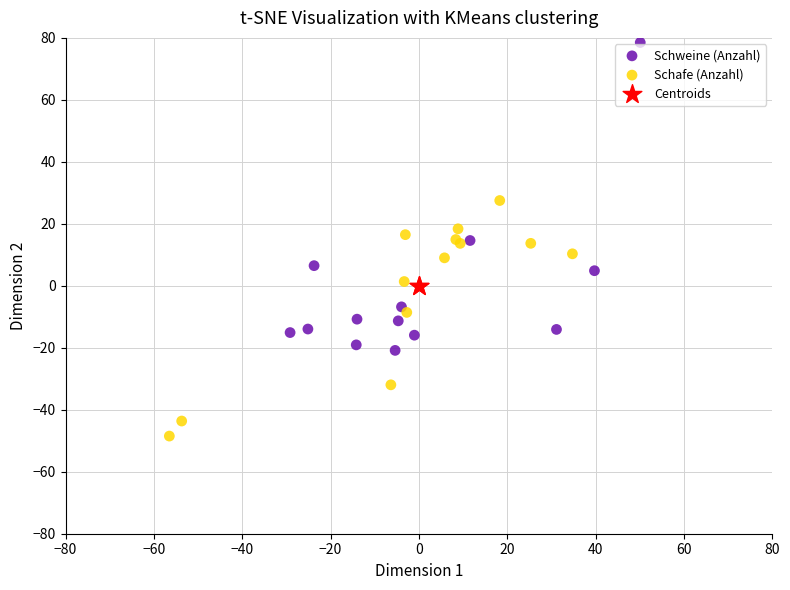

Which series reaches the maximum Y coordinate?

Schweine (Anzahl)